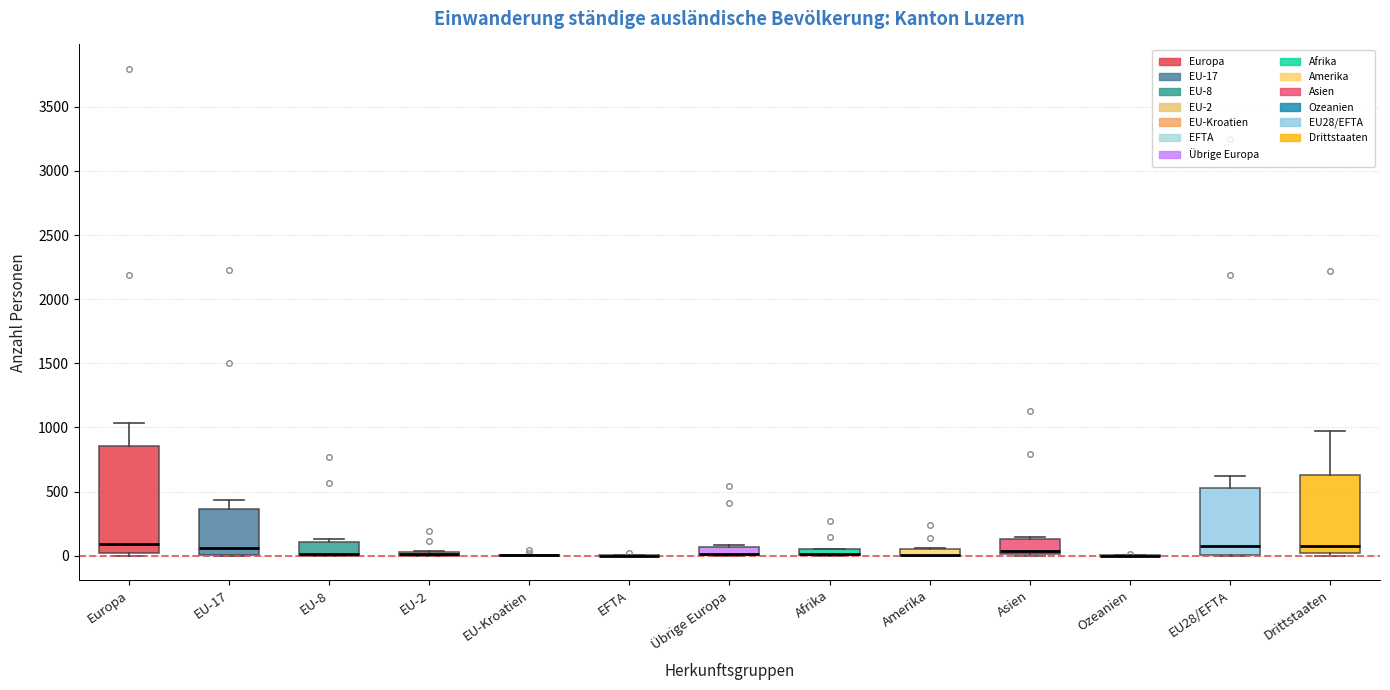

Comparing the boxes themselves (not the whiskers), which one is the tallest?

Europa